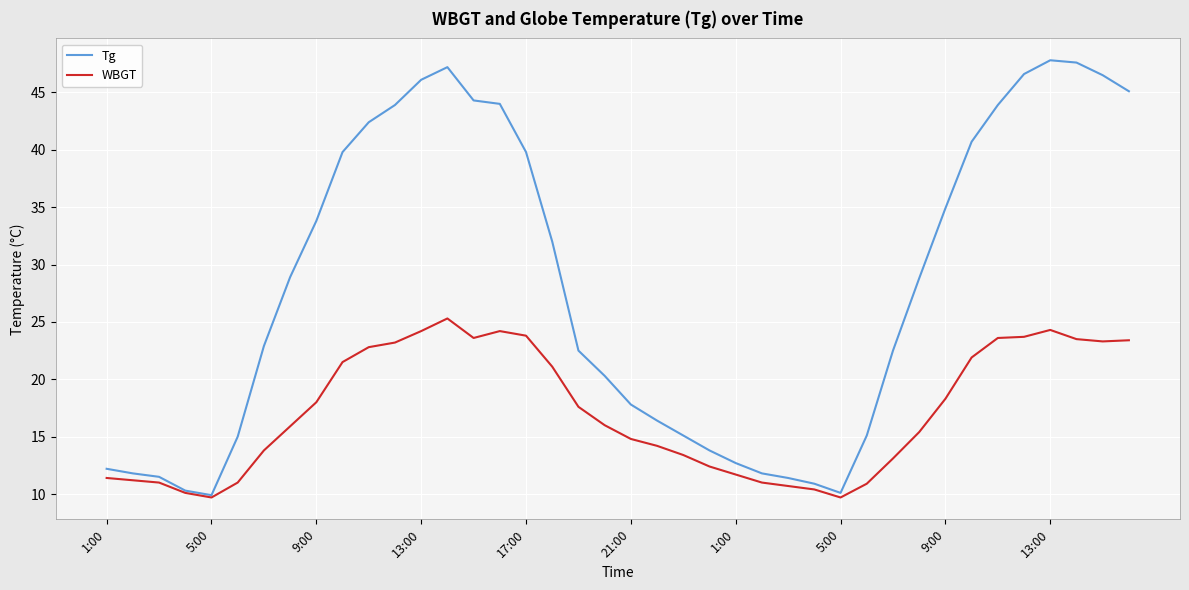

Rank the series by their maximum value, from lowest to highest.

WBGT, Tg